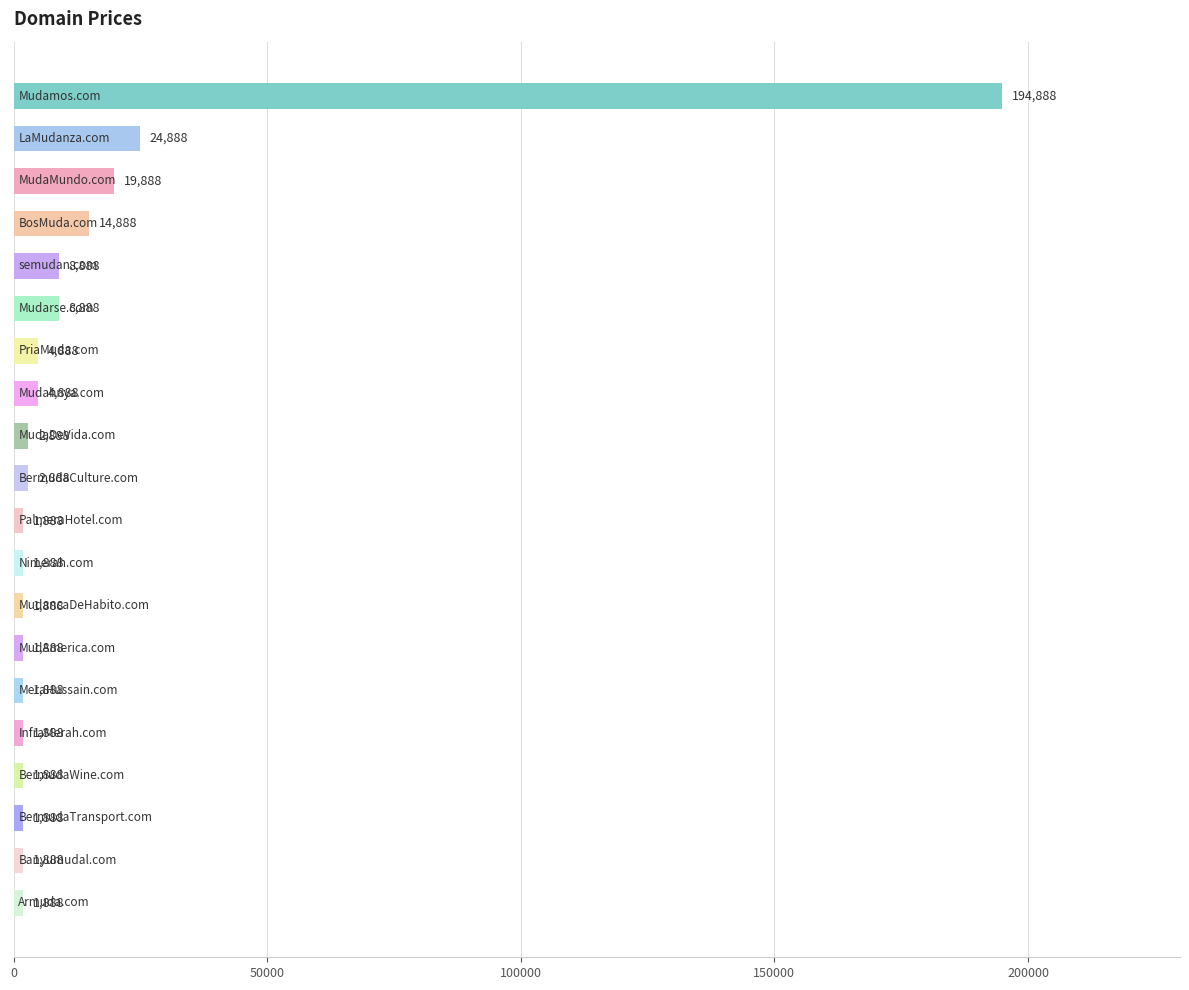

What is the maximum value shown in the chart?

194888